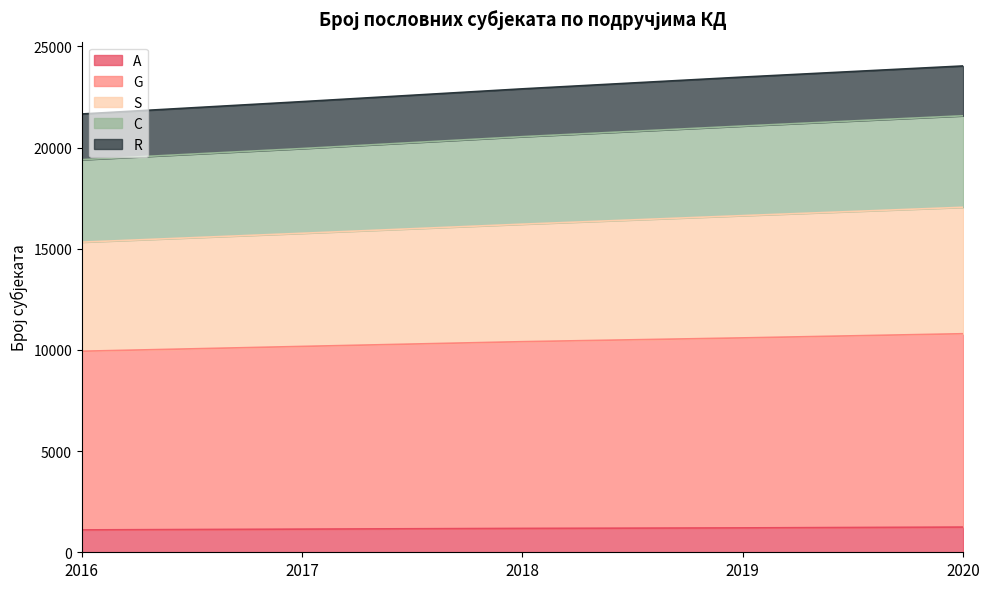

Is it true that A equals 1180 at 2018?

True